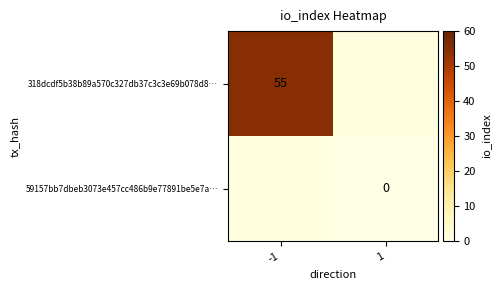

True or false: 318dcdf5b38b89a570c327db37c3c3e69b078d8… has a value of 55 at -1.

True